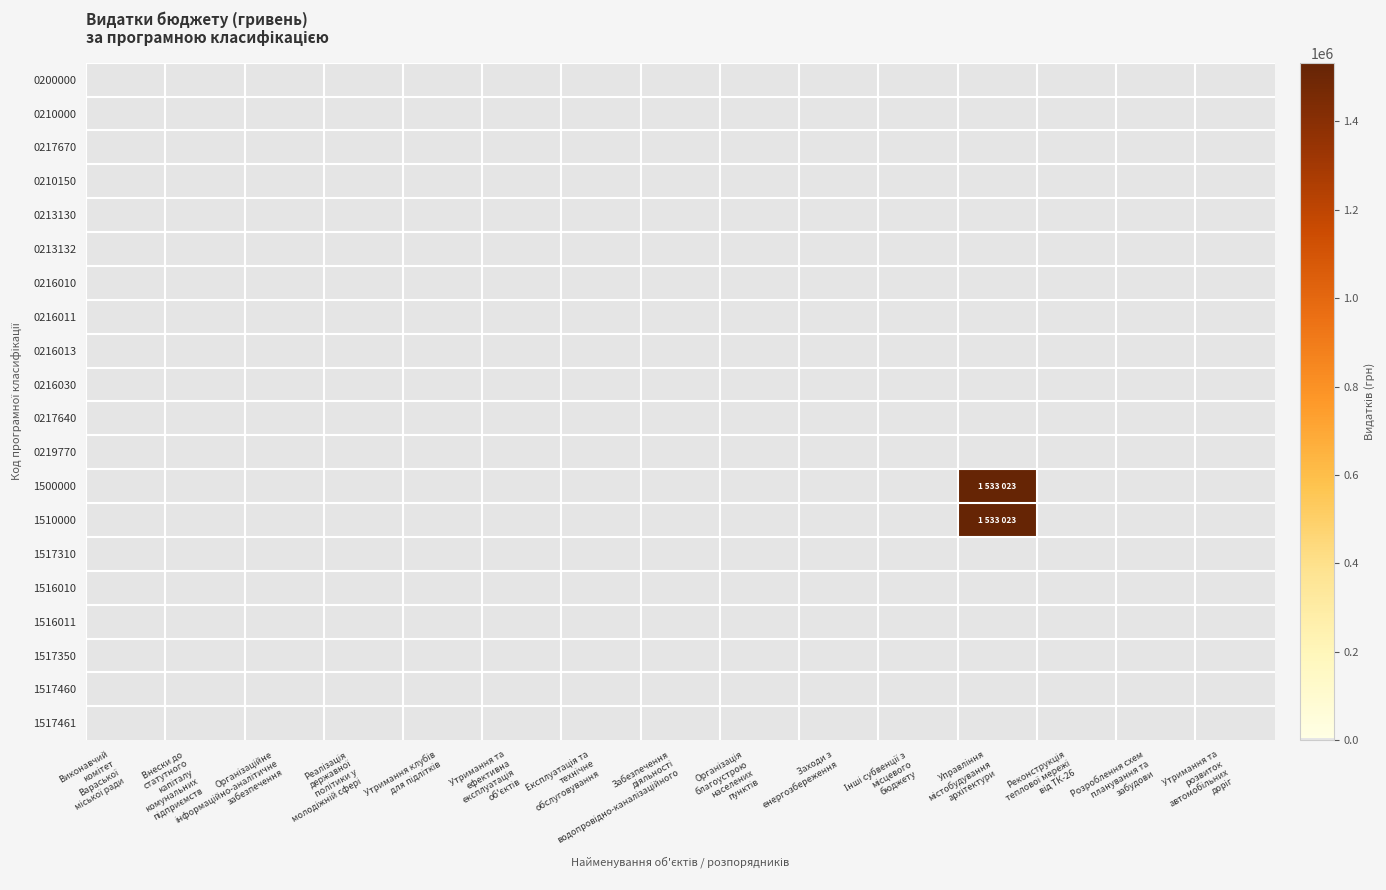

Which series has the largest range (max minus min)?

1500000